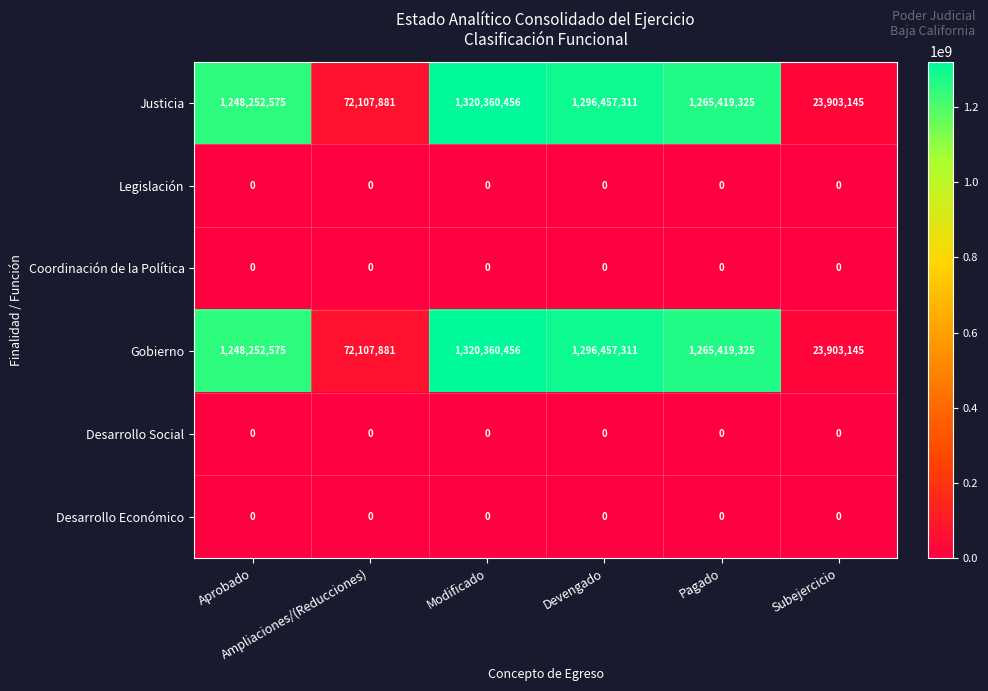

At how many categories does at least one series exceed 944321987?

4